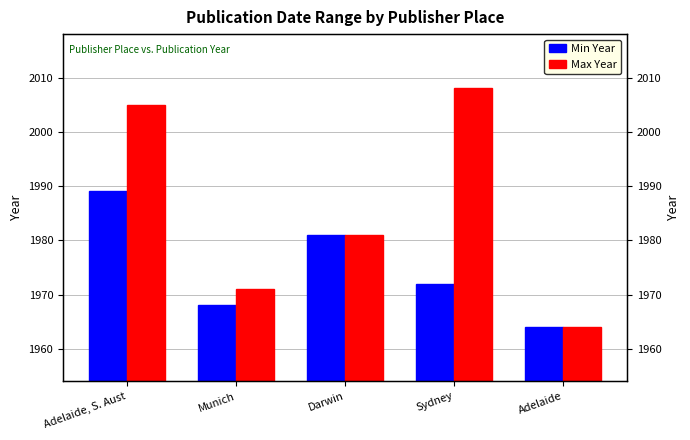

What is the value of the Max Year bar at the 5th from the left?

1964